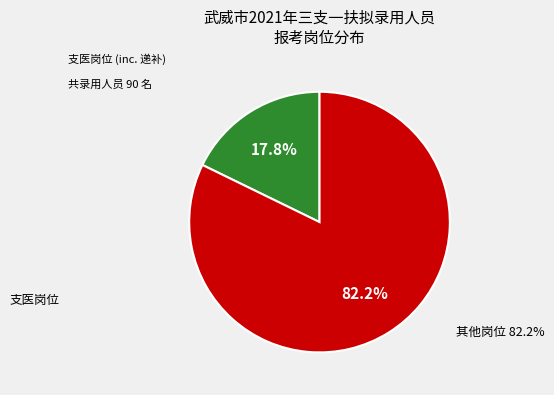

Is there a majority slice in this chart?

Yes